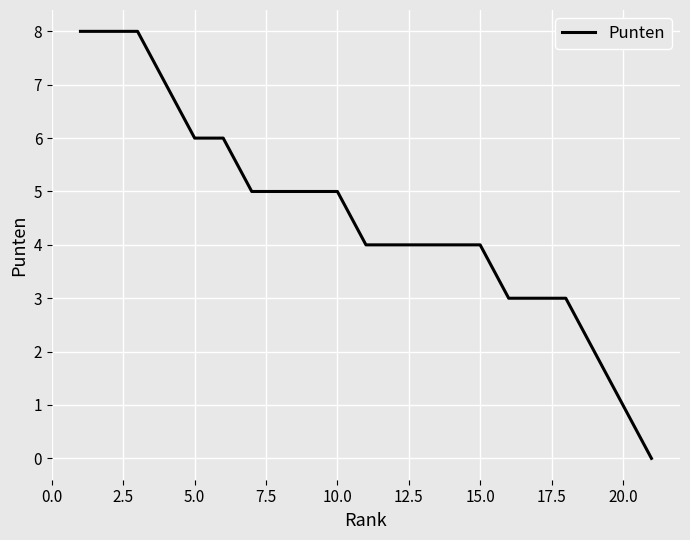

What is the maximum value shown in the chart?

8